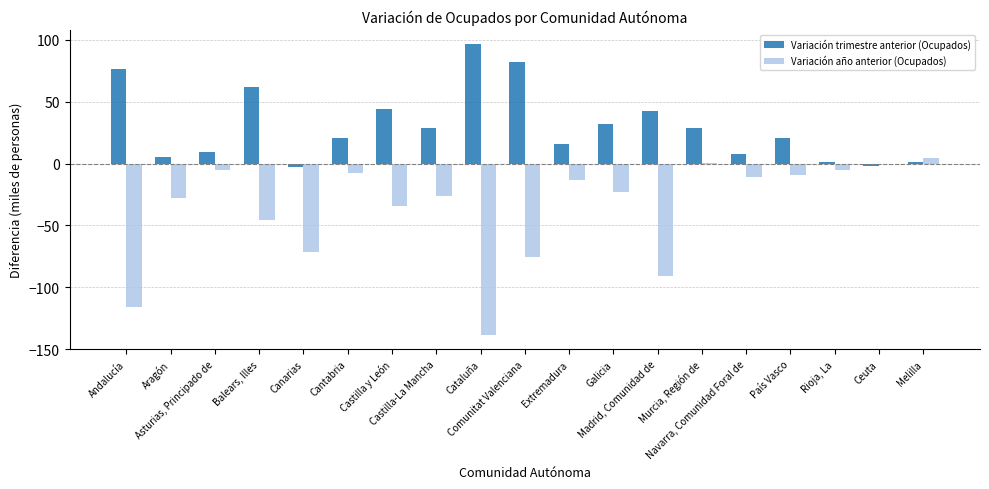

Which series has the largest total across all categories?

Variación trimestre anterior (Ocupados)